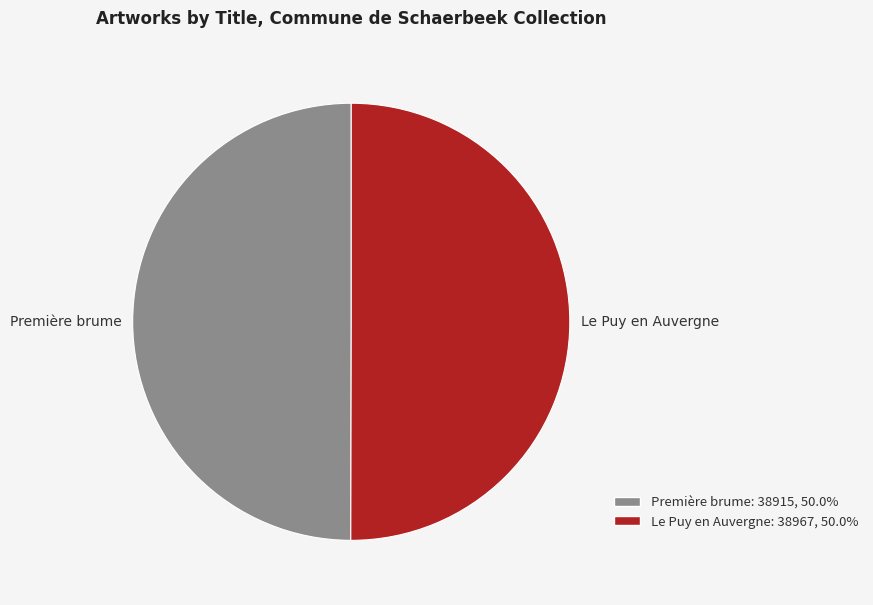

The Le Puy en Auvergne slice represents 50% of the pie. True or false?

True